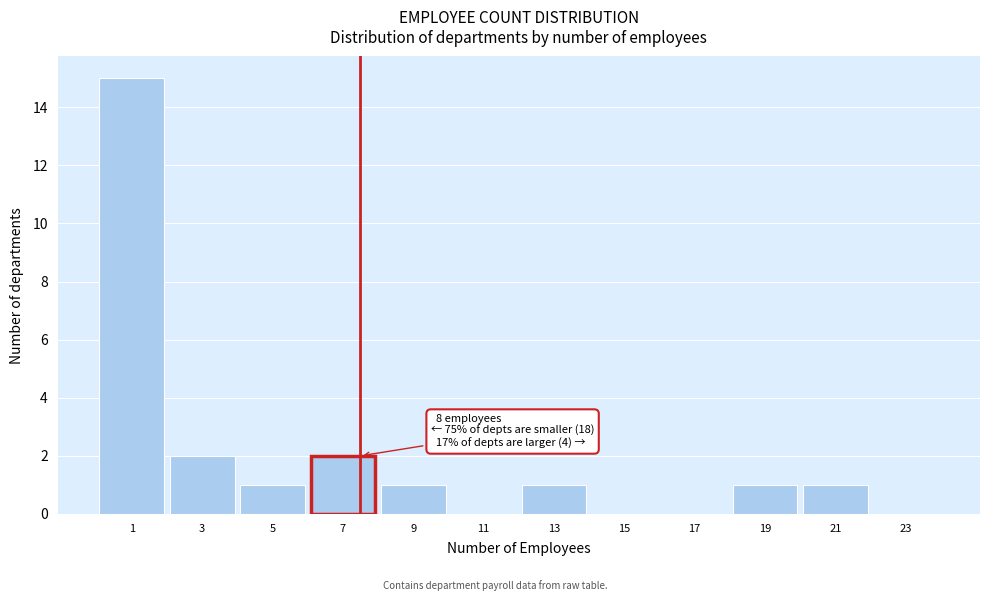

Reading right to left, transcribe all the data shown in this chart.

23=0	21=1	19=1	17=0	15=0	13=1	11=0	9=1	7=2	5=1	3=2	1=15